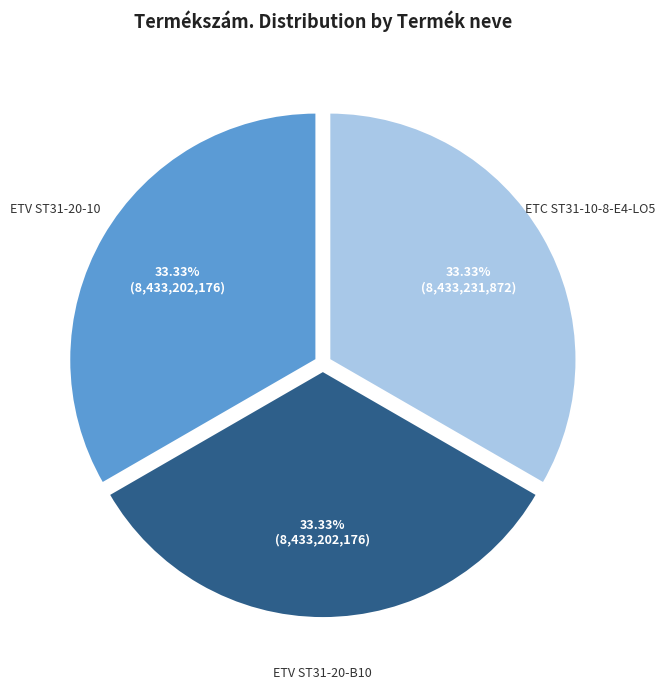

How many segments does this pie chart have?

3